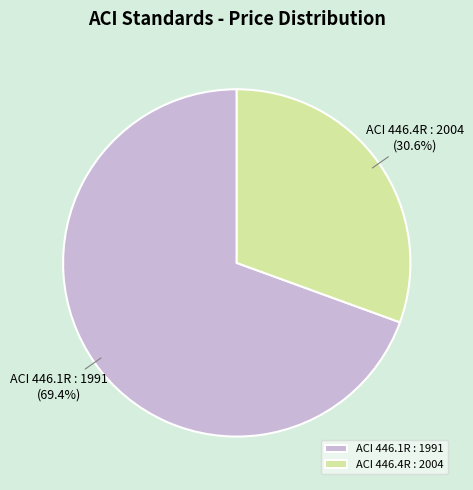

How many segments does this pie chart have?

2